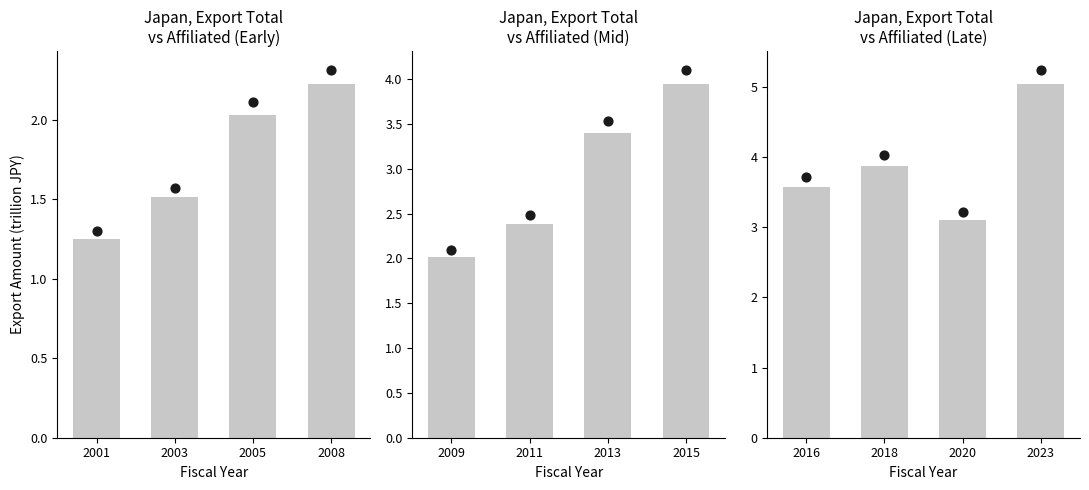

Is the value of Affiliated at 2016 greater than the value of Total Export at 2016?

Yes